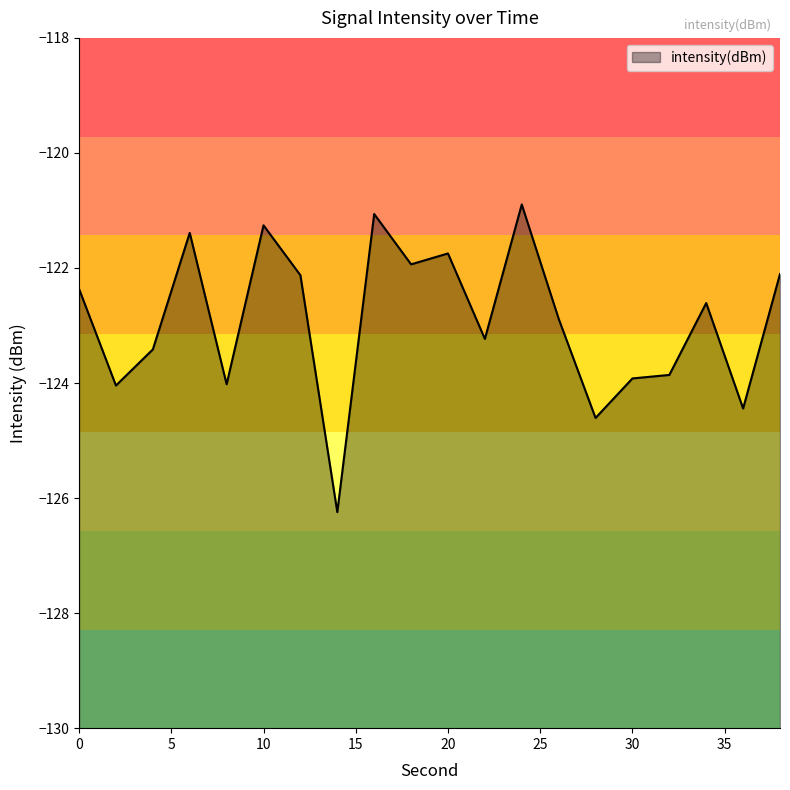

Reading left to right, extract all data points from this chart.

0=-122.4	2=-124.0	4=-123.4	6=-121.4	8=-124.0	10=-121.3	12=-122.1	14=-126.2	16=-121.1	18=-121.9	20=-121.7	22=-123.2	24=-120.9	26=-122.9	28=-124.6	30=-123.9	32=-123.9	34=-122.6	36=-124.4	38=-122.1